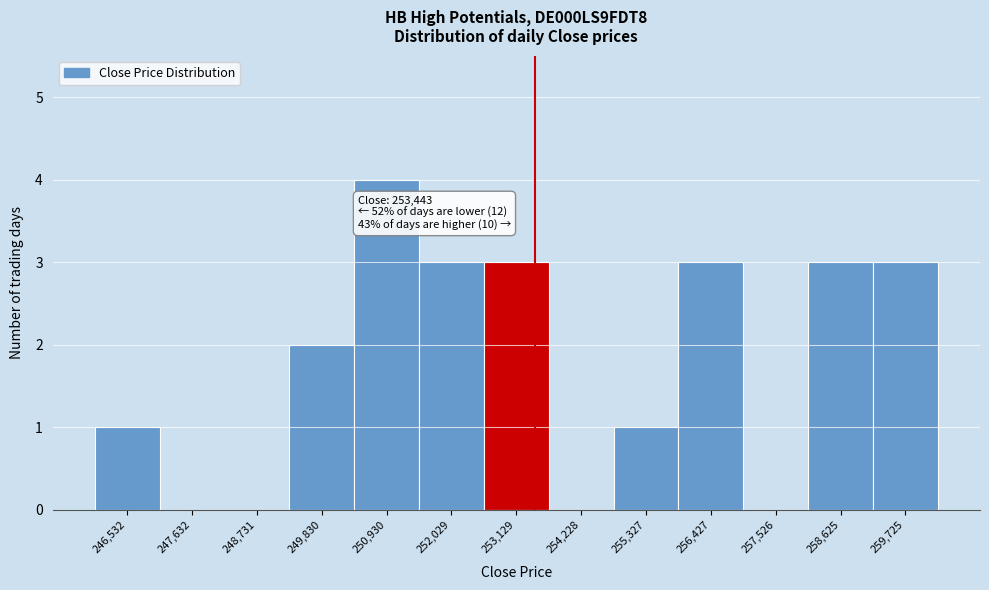

Over which range of the x-axis is the bar tallest?

250400 to 251400